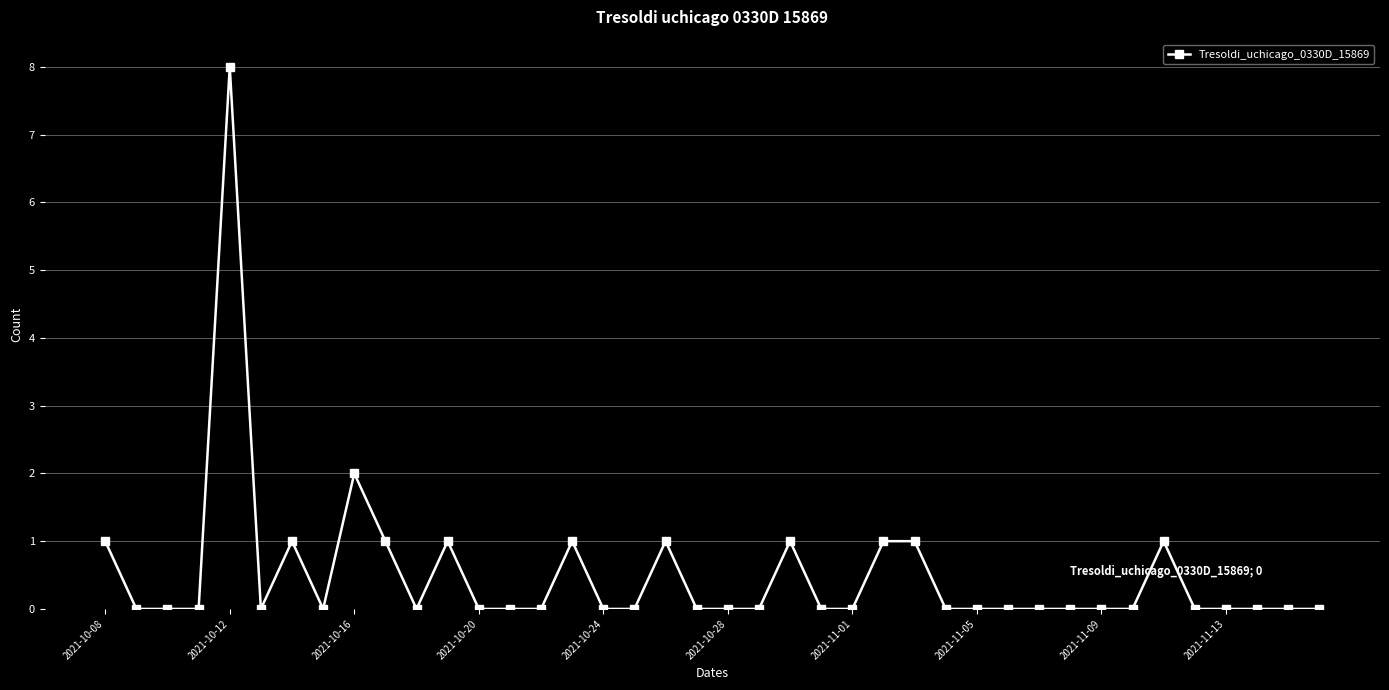

What is the difference between the maximum and minimum values?

8